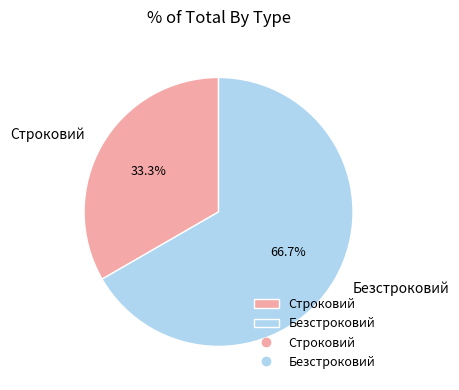

Between Строковий and Безстроковий, which is larger?

Безстроковий